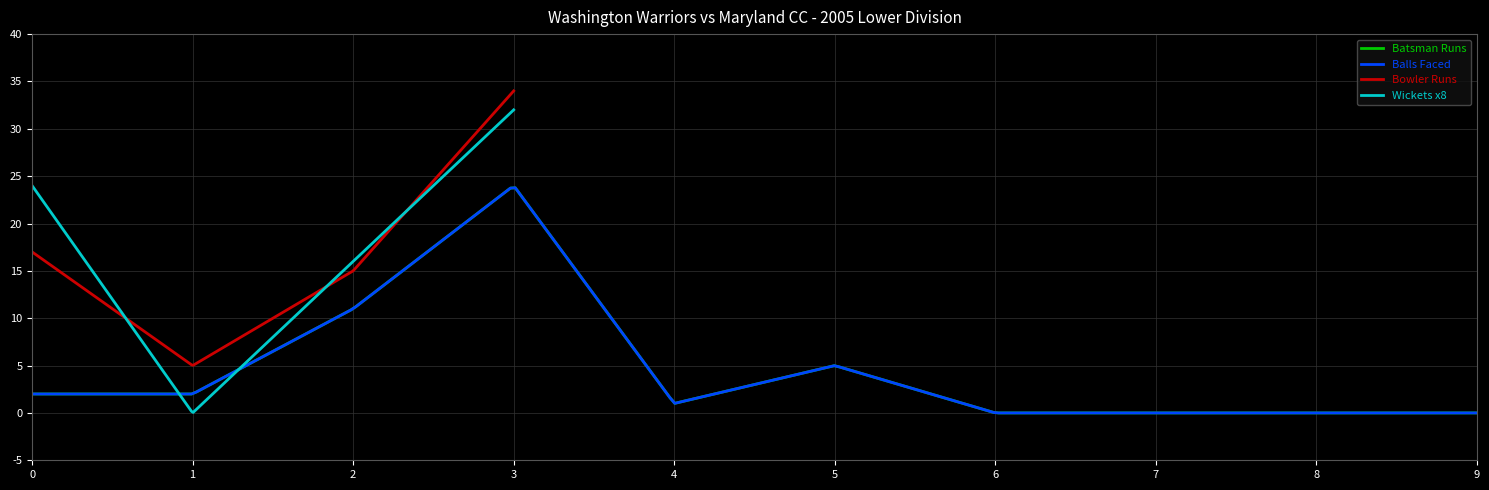

Count the number of categories in the chart.

10